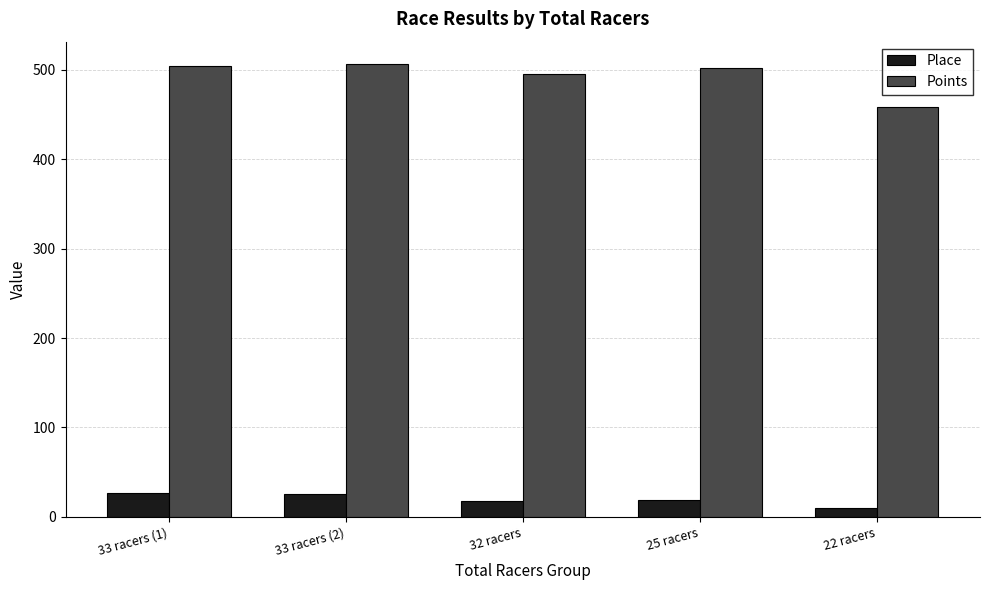

The value of Points at 32 racers is 651.6. True or false?

False